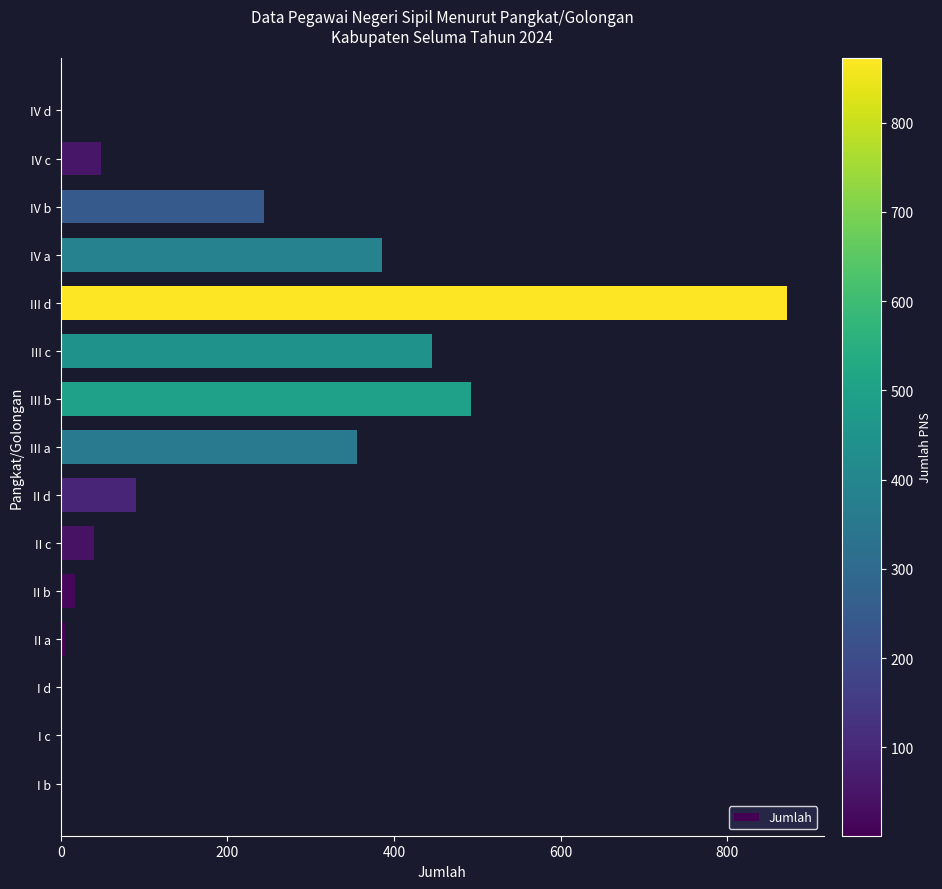

The chart shows a value of 91 at II d. True or false?

True